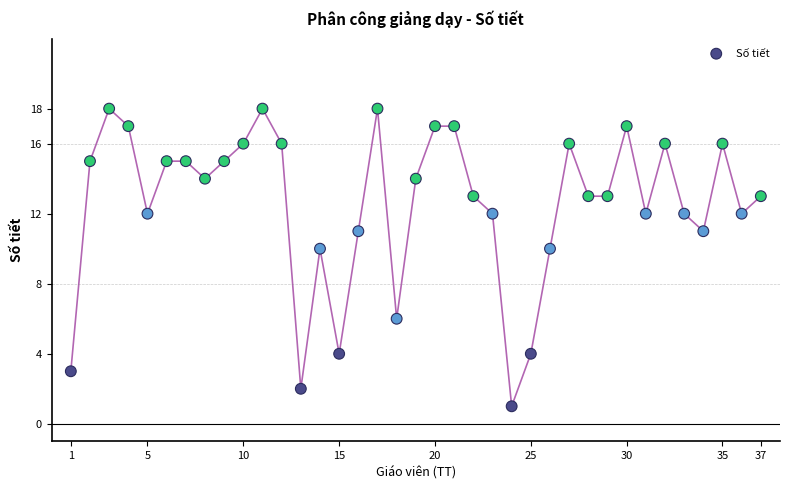

What is the range of Y values (max minus min)?

17